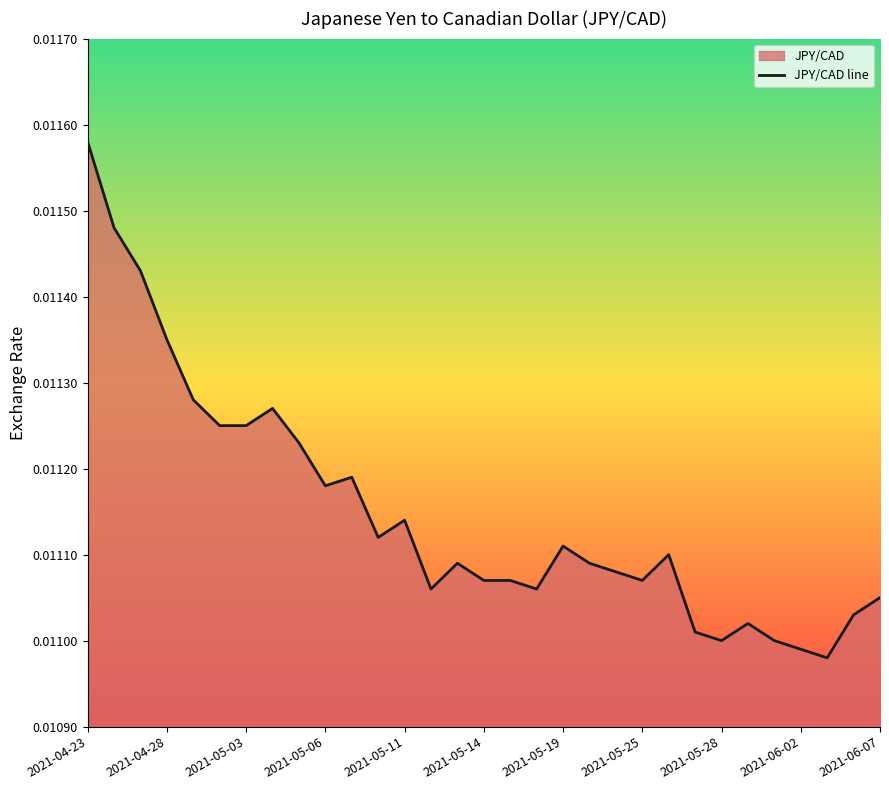

At which category does the chart reach its peak across all series?

2021-04-23